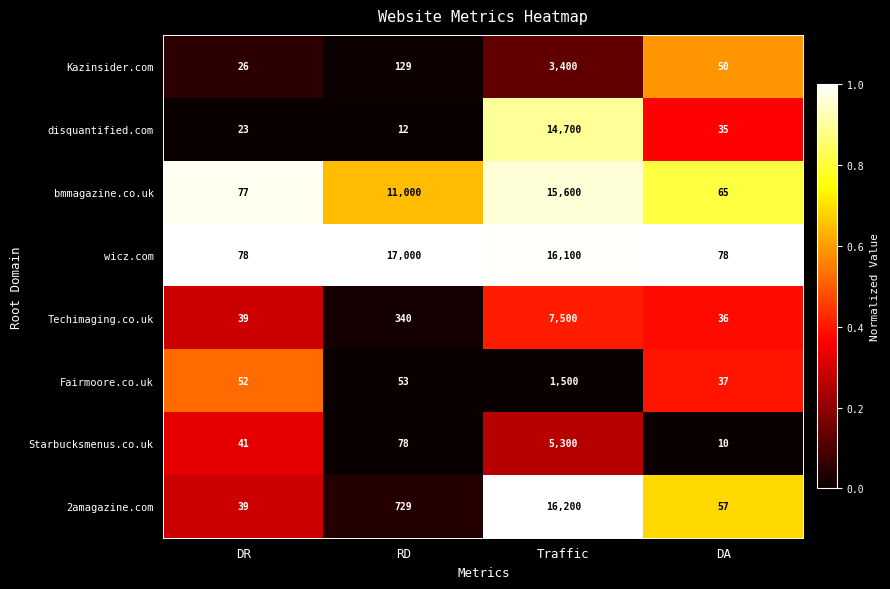

Rank the series at Traffic from lowest to highest value.

Fairmoore.co.uk, Kazinsider.com, Starbucksmenus.co.uk, Techimaging.co.uk, disquantified.com, bmmagazine.co.uk, wicz.com, 2amagazine.com